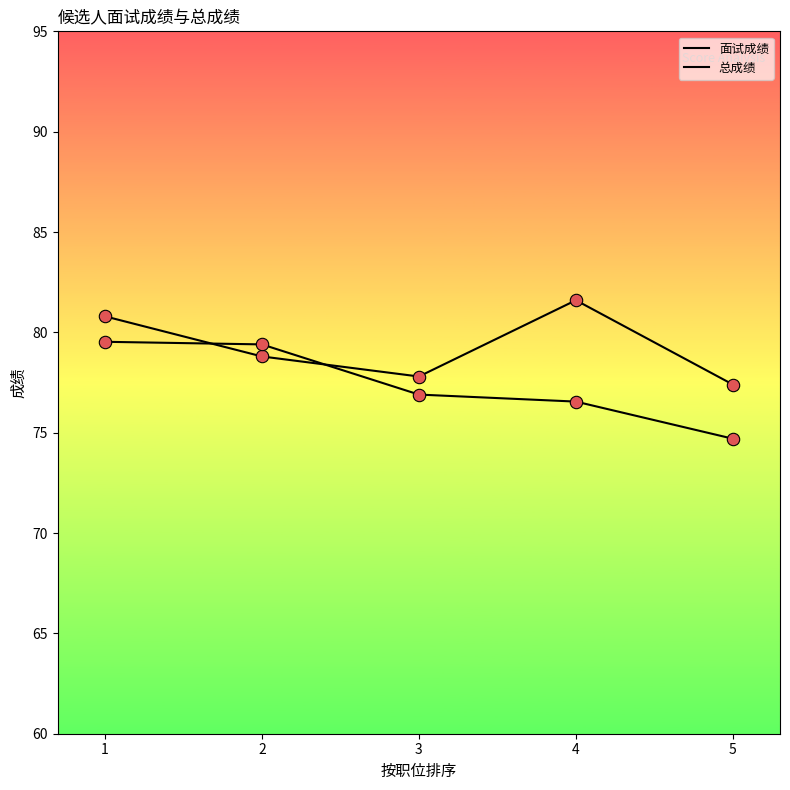

How many lines are shown in the chart?

2